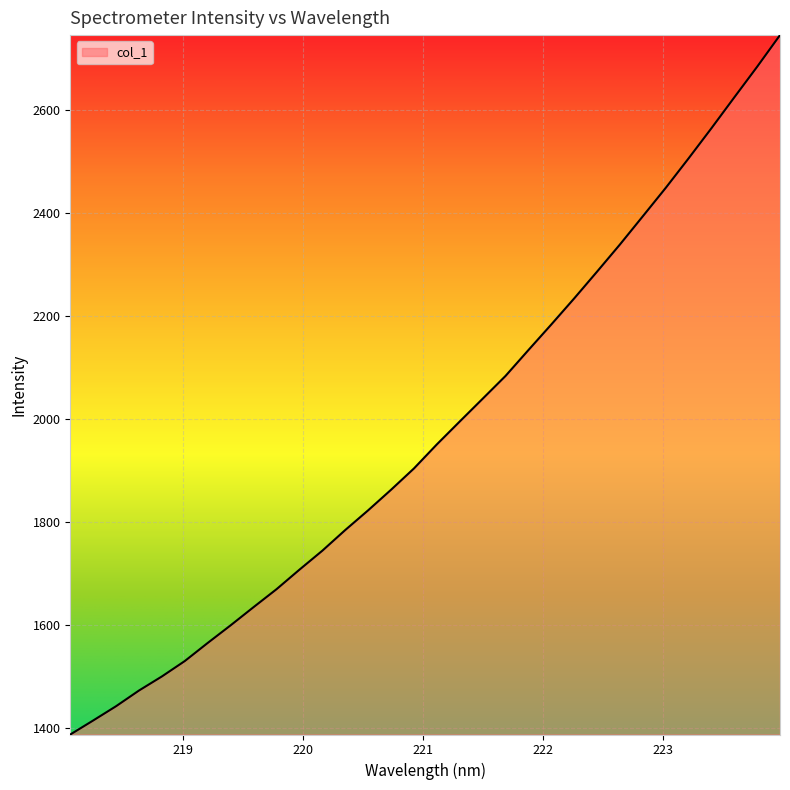

What is the smallest value displayed?

1386.8